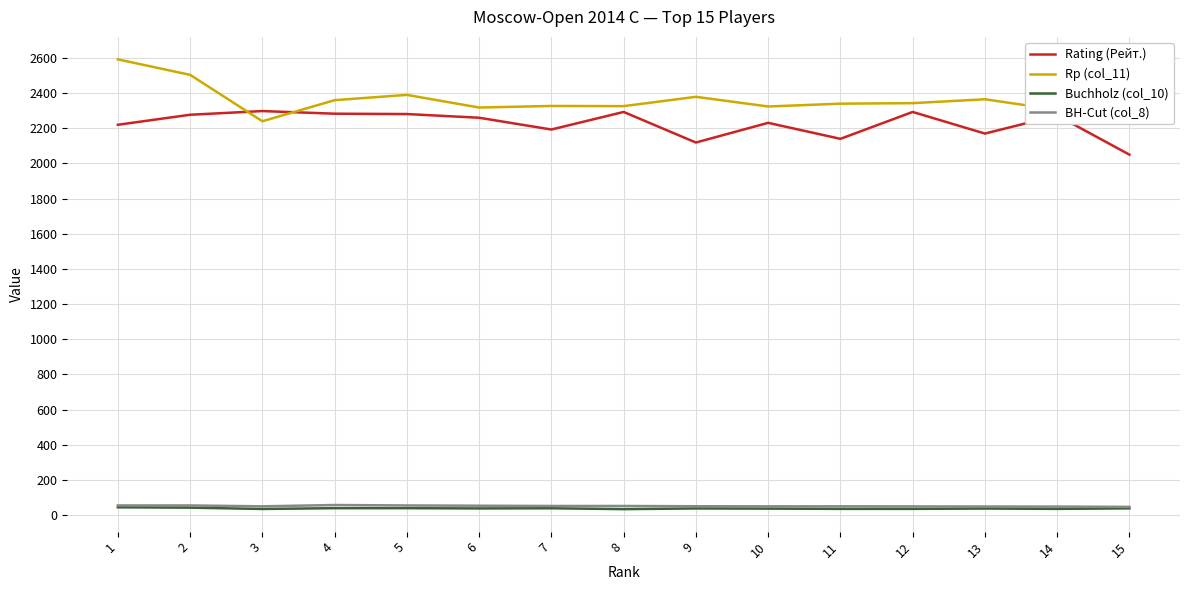

Is this an area chart (filled region under the line)?

No